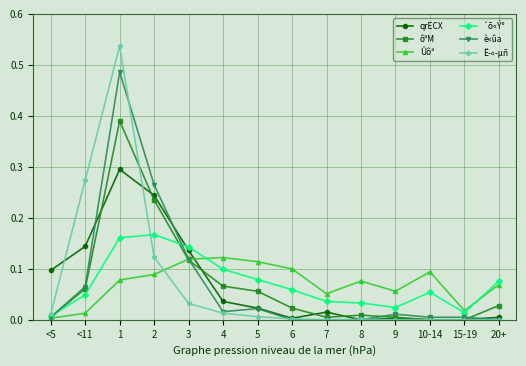

The value of Ûôª at <5 is 0.0. True or false?

True